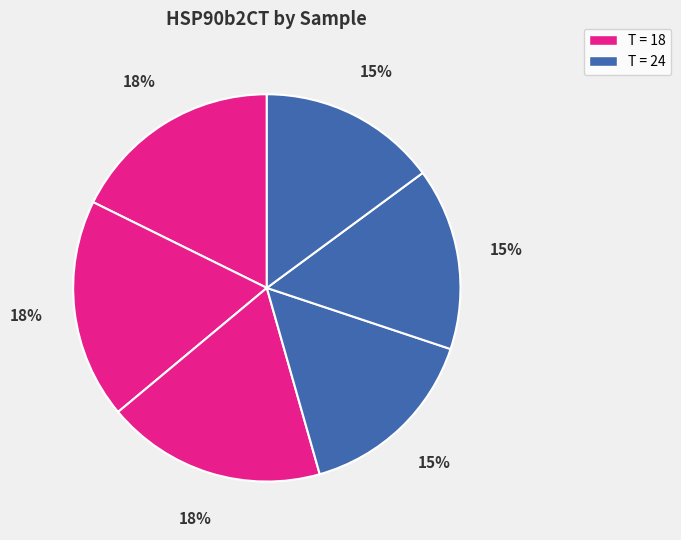

Does any single category account for the majority?

No